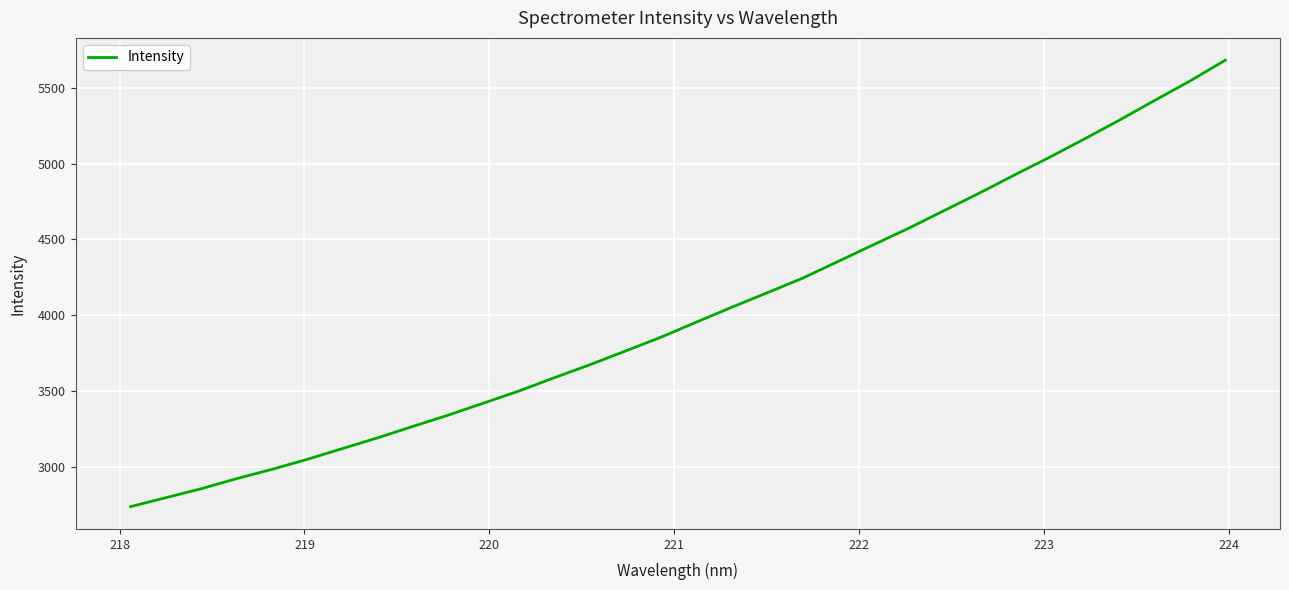

What is the difference between the maximum and minimum values?

2946.9